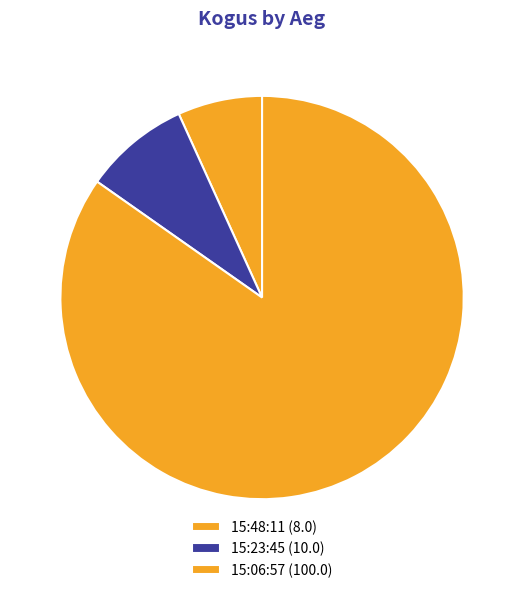

How many segments does this pie chart have?

3